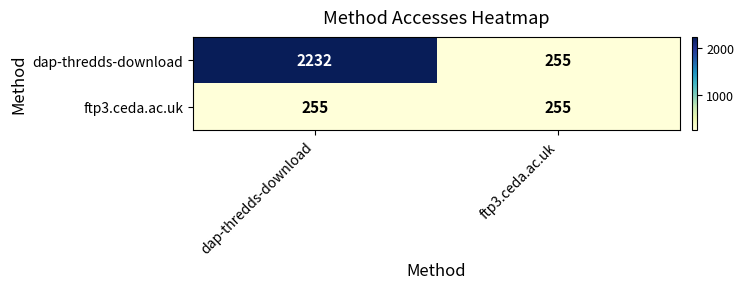

True or false: dap-thredds-download has a value of 1045 at dap-thredds-download.

False